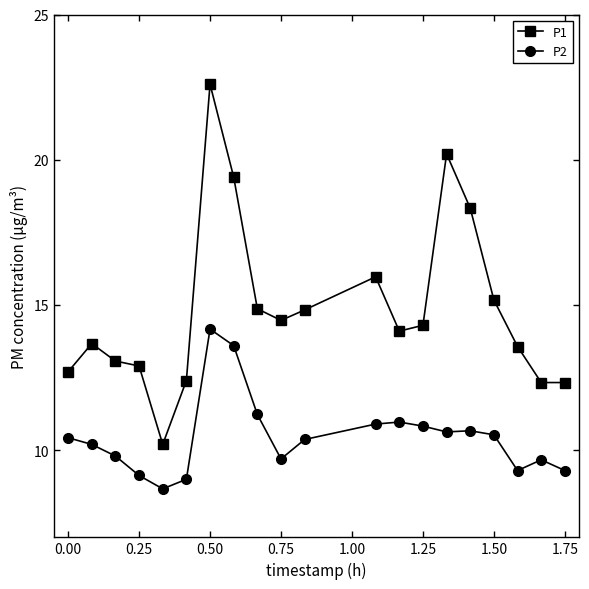

What is the smallest value displayed?

8.7